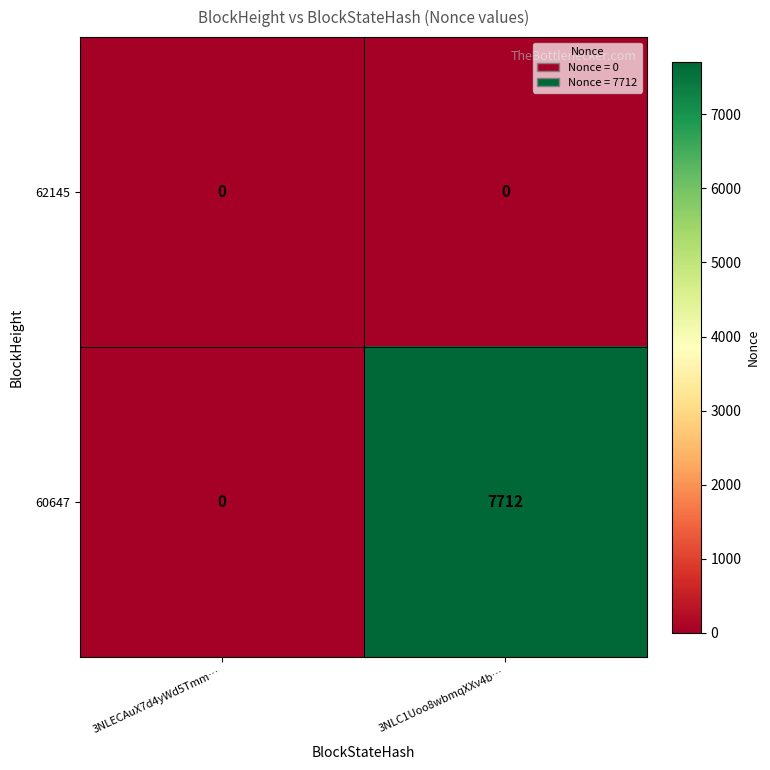

Count the number of data series in this chart.

2